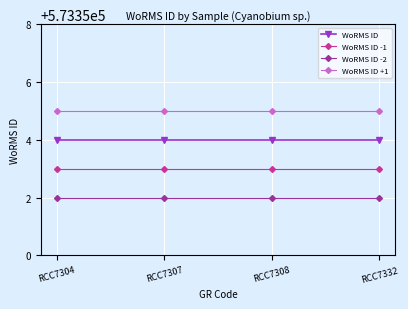

True or false: WoRMS ID +1 and WoRMS ID -1 intersect in this chart.

False